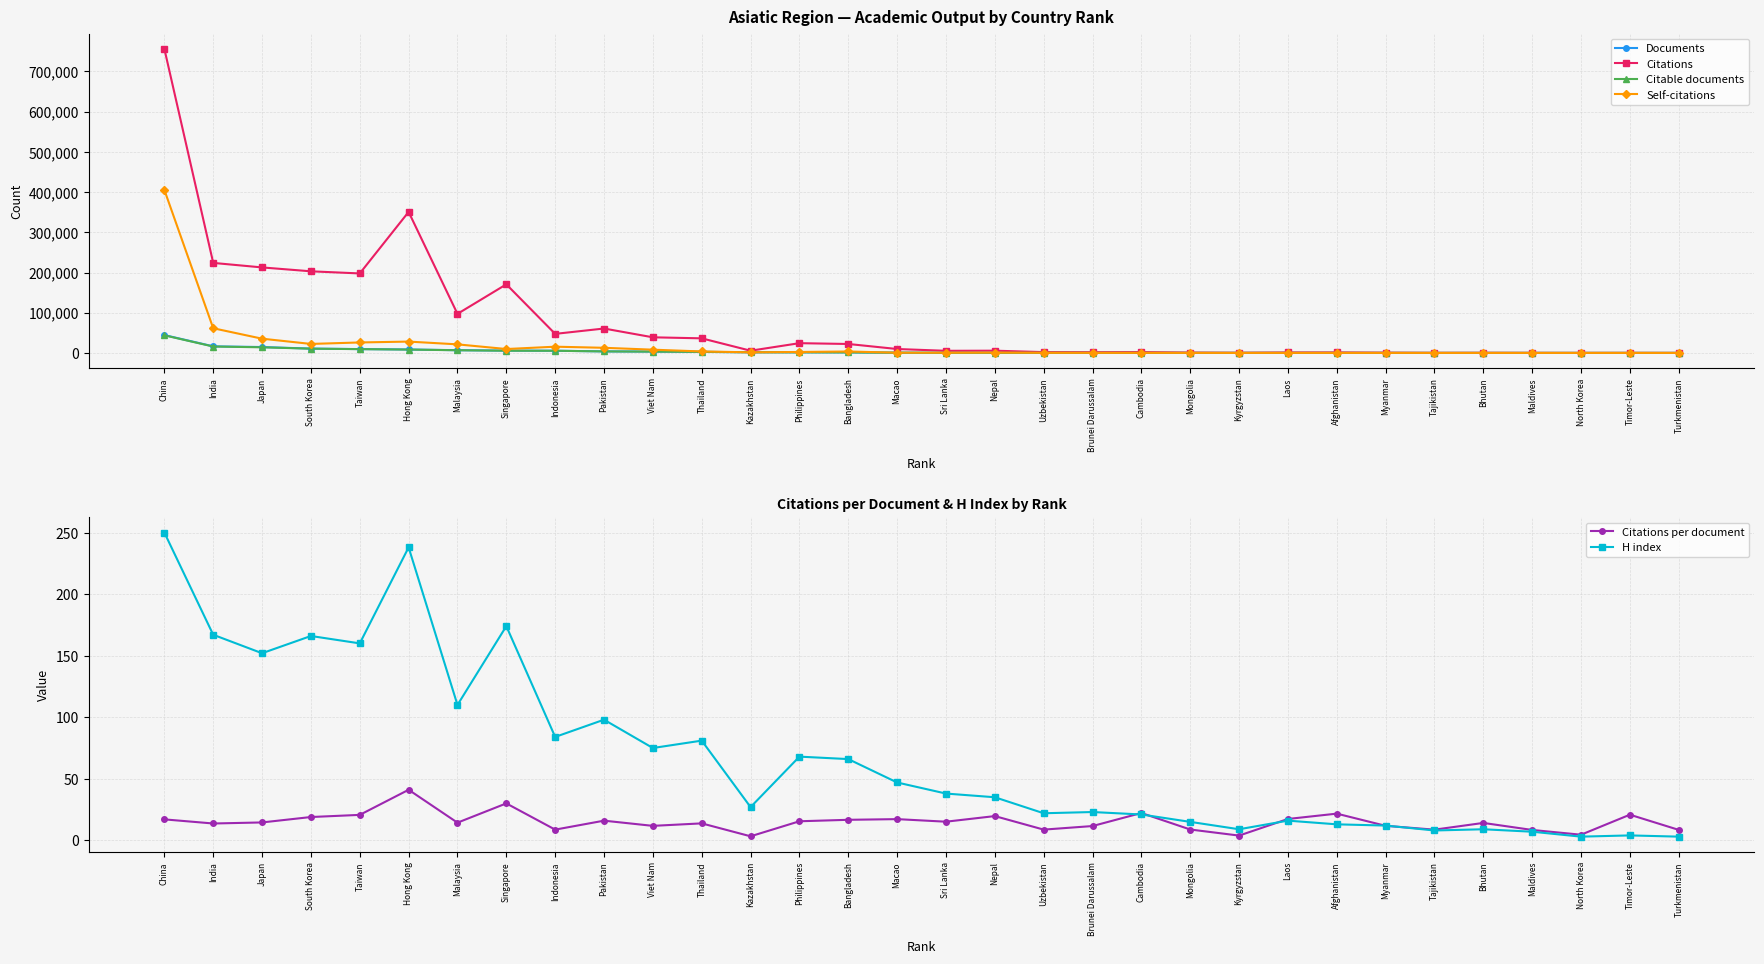

How many values in the H index series are below 38?

16